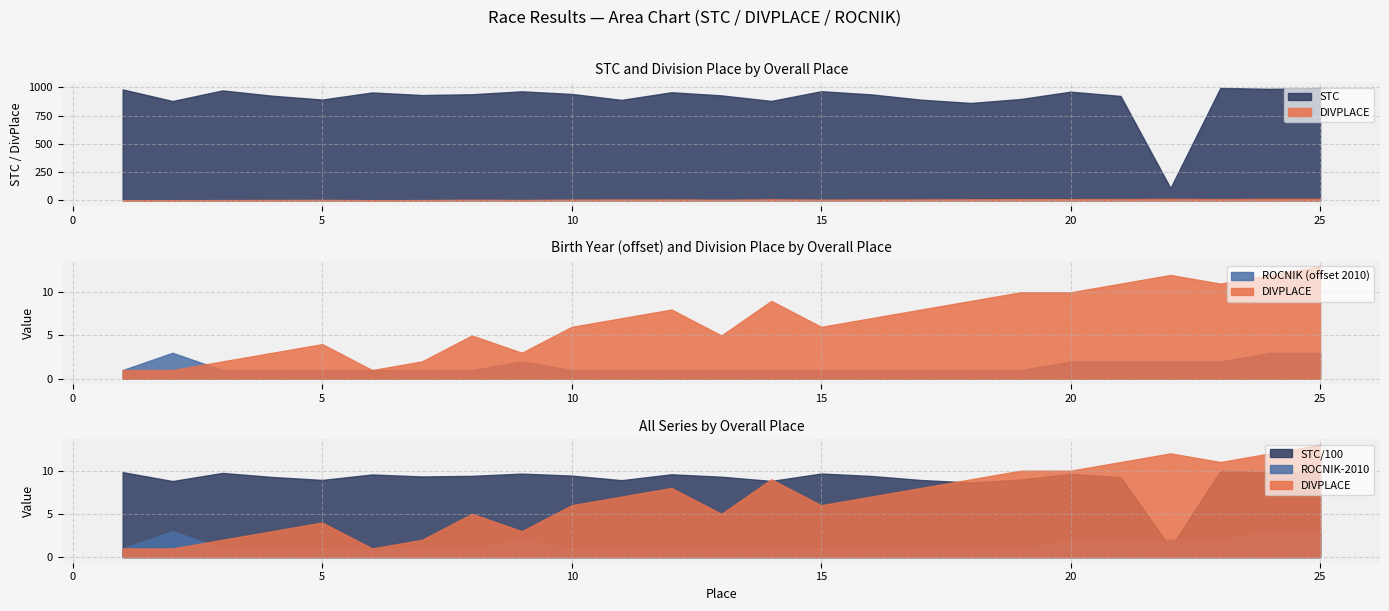

Reading right to left, list all the values displayed in this chart.

STC: 995	988	996	109	925	963	898	863	892	939	967	881	930	958	890	943	966	940	933	956	893	927	974	880	983
DIVPLACE: 13	12	11	12	11	10	10	9	8	7	6	9	5	8	7	6	3	5	2	1	4	3	2	1	1
ROCNIK: 2013	2013	2012	2012	2012	2012	2011	2011	2011	2011	2011	2011	2011	2011	2011	2011	2012	2011	2011	2011	2011	2011	2011	2013	2011